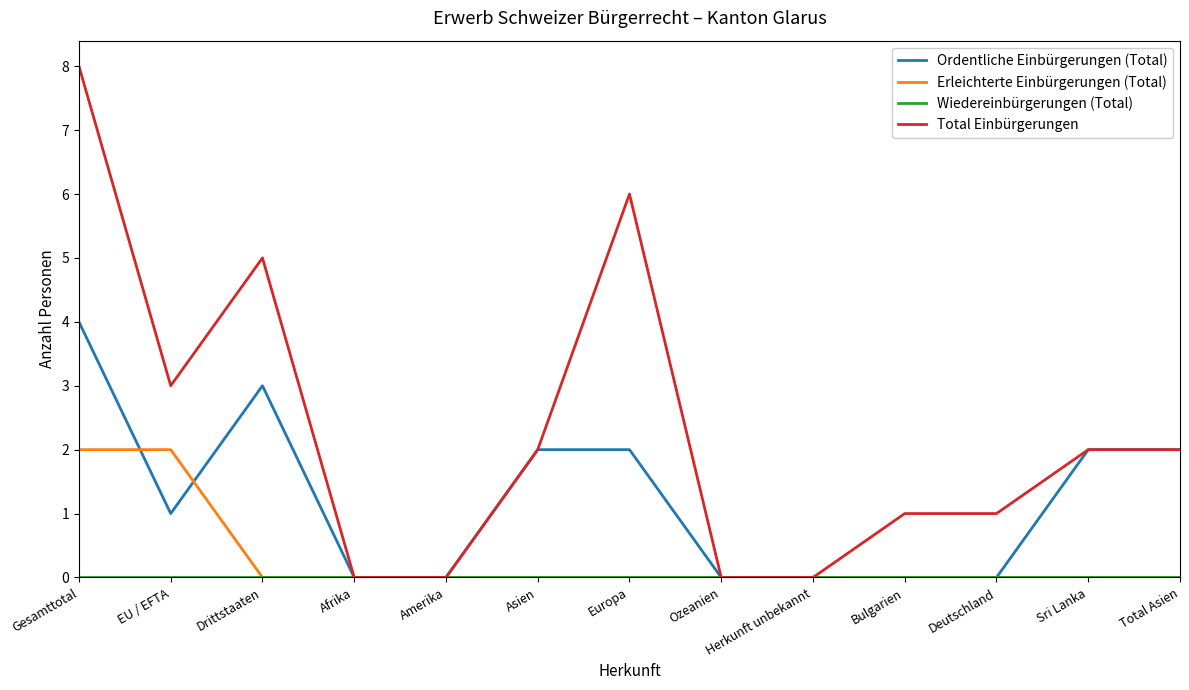

At which category is the sum across all series the highest?

Gesamttotal